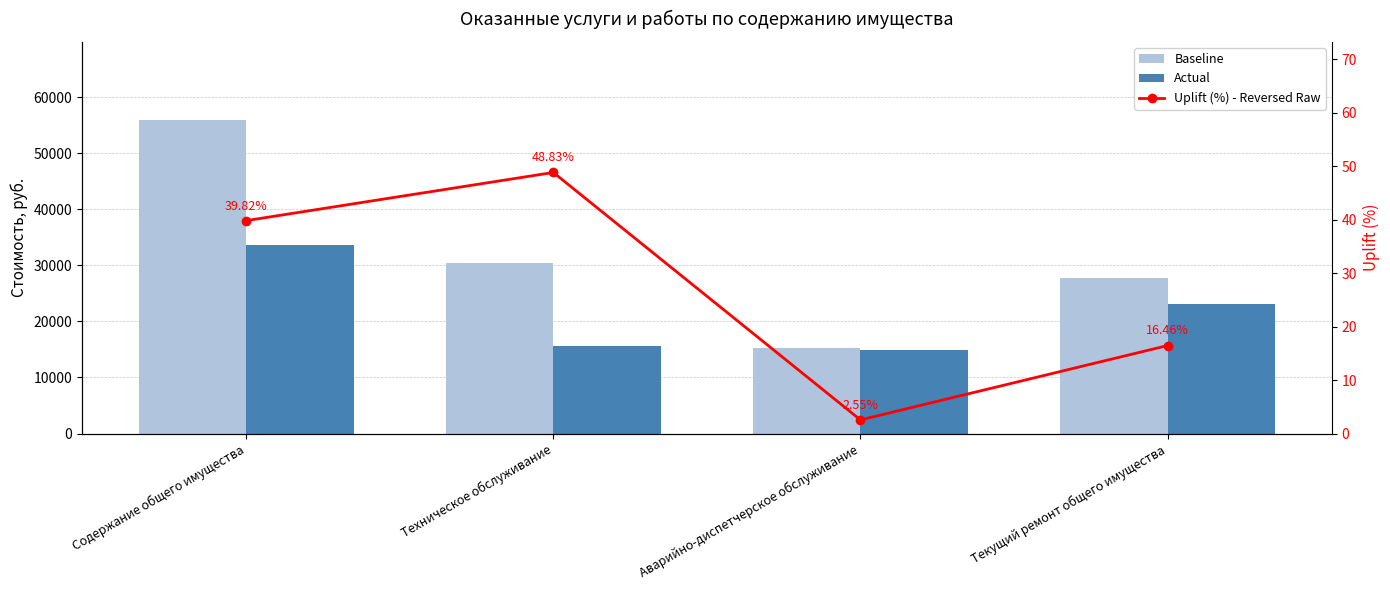

Is it true that Baseline equals 55881.2 at Содержание общего имущества?

True